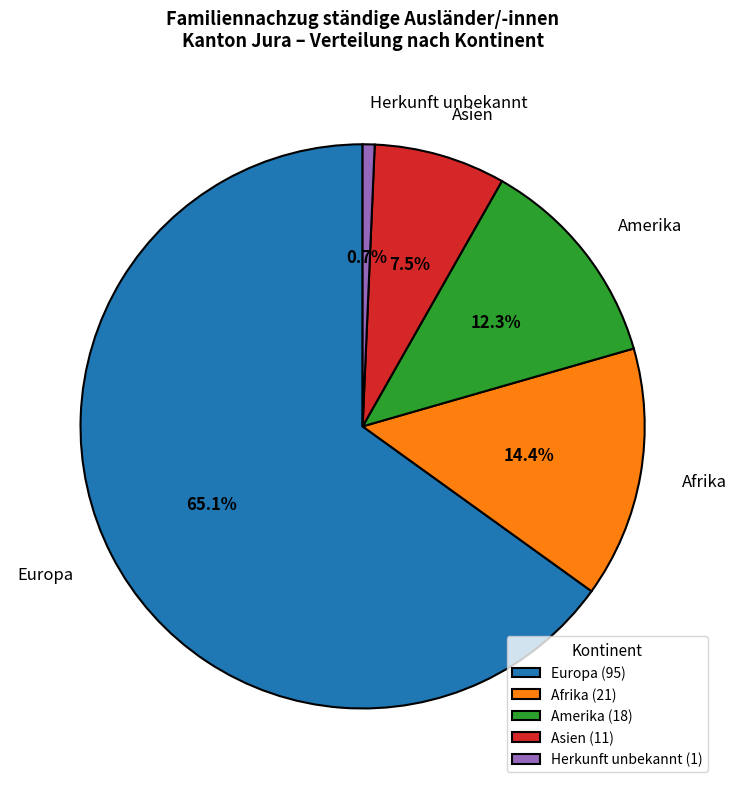

What is the smallest slice in the pie chart?

Herkunft unbekannt